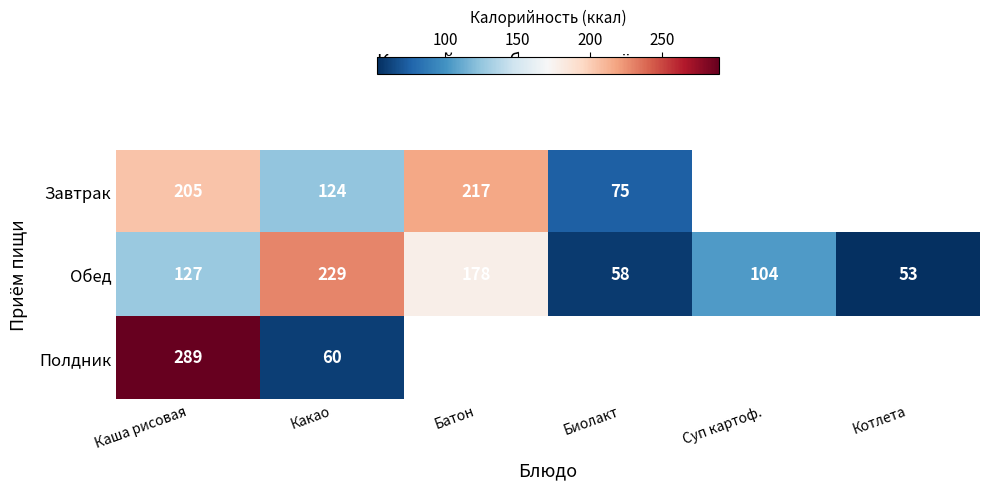

At which label is Обед closest to 141?

Каша рисовая